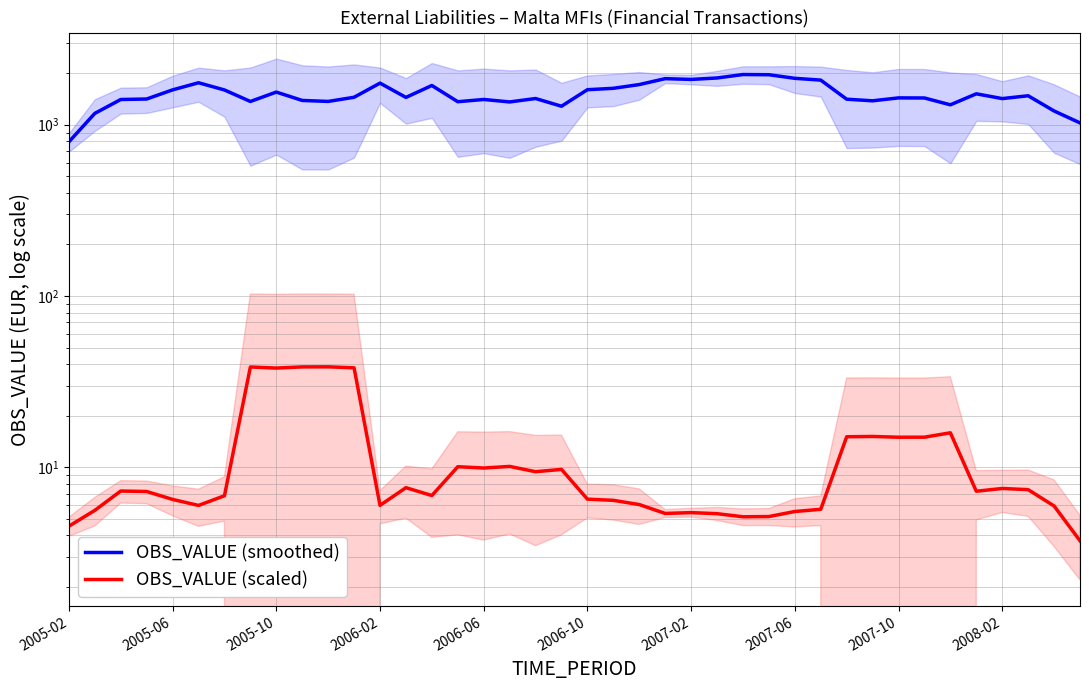

What is the lowest value of the OBS_VALUE (scaled) series?

3.7